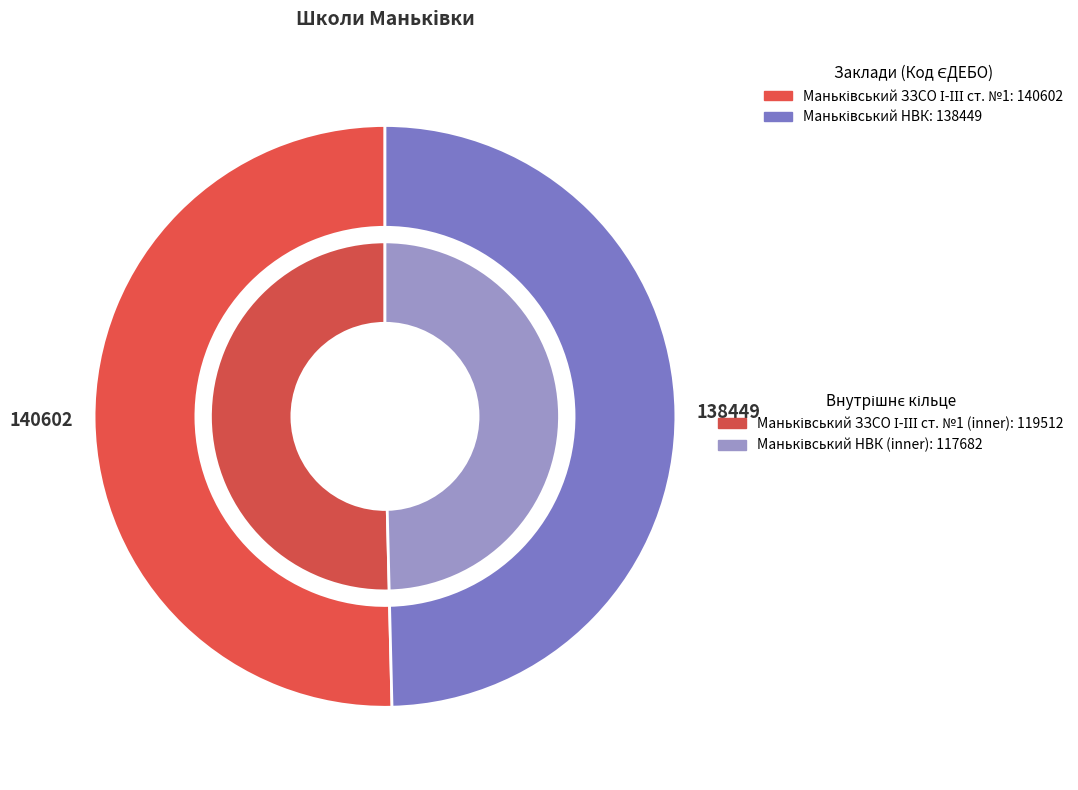

What is the change in value from Маньківський ЗЗСО І-ІІІ ст. №1 to Маньківський НВК?

-2153